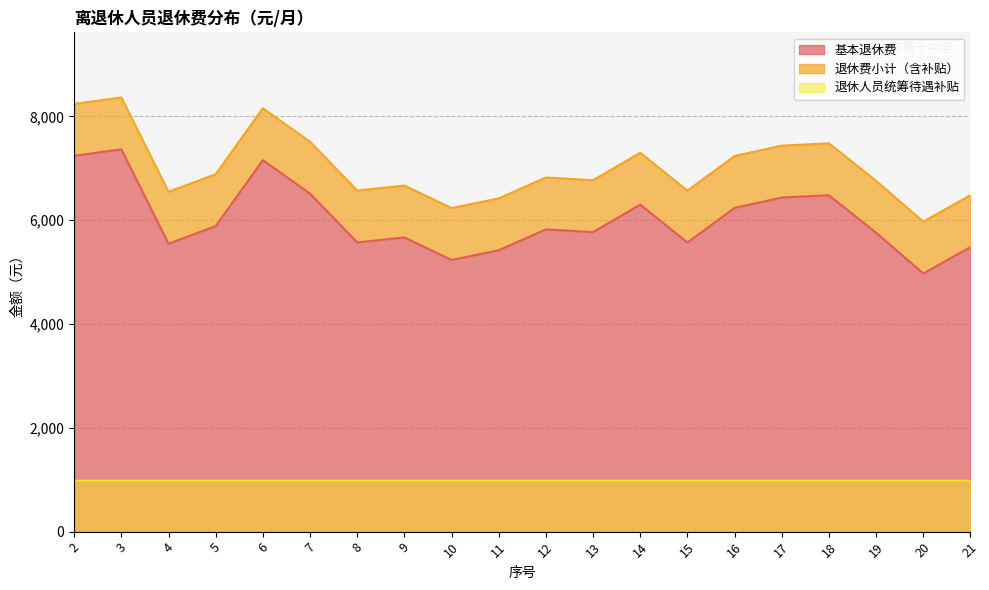

At which label does 基本退休费 reach its peak?

3